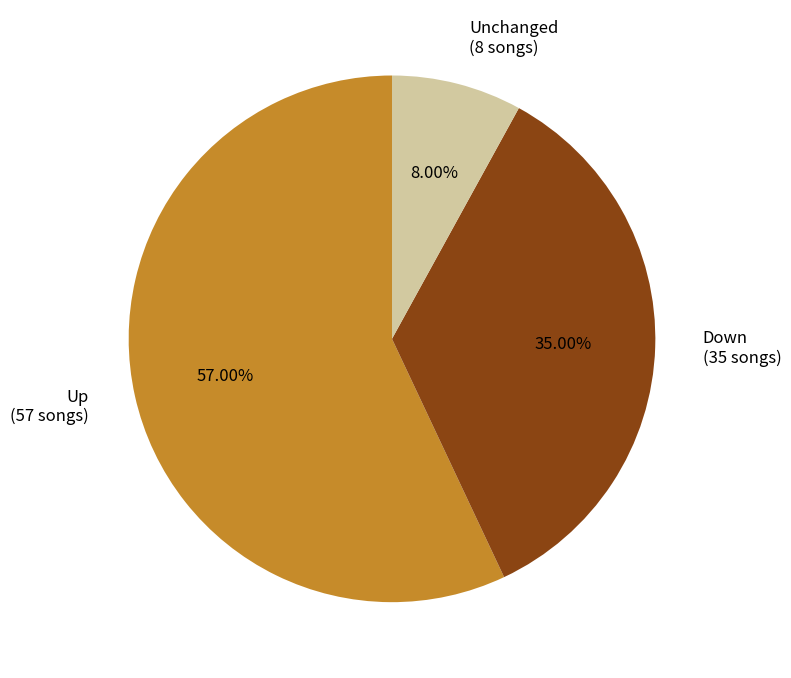

Is there any slice that represents more than half of the pie?

Yes